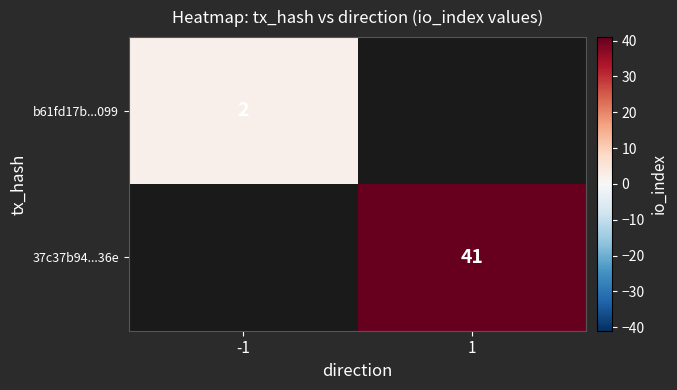

The 37c37b94...36e series shows 41 at 1. True or false?

True